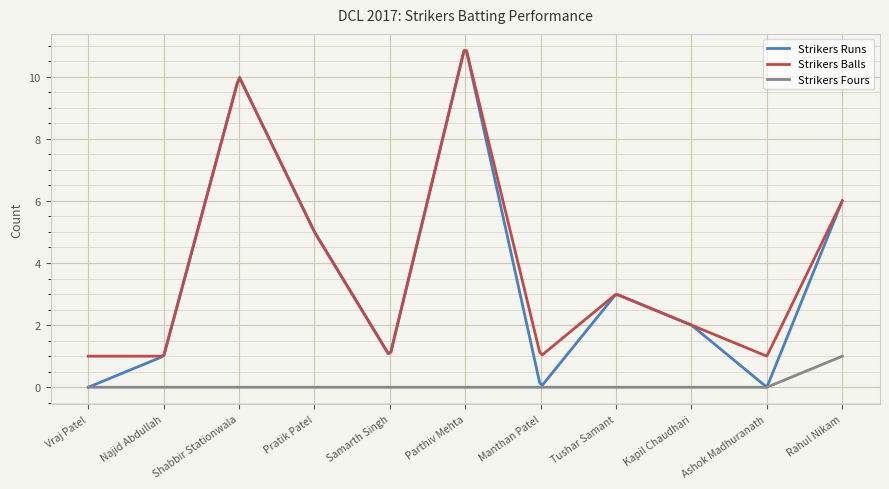

True or false: Strikers Fours and Strikers Balls intersect in this chart.

False